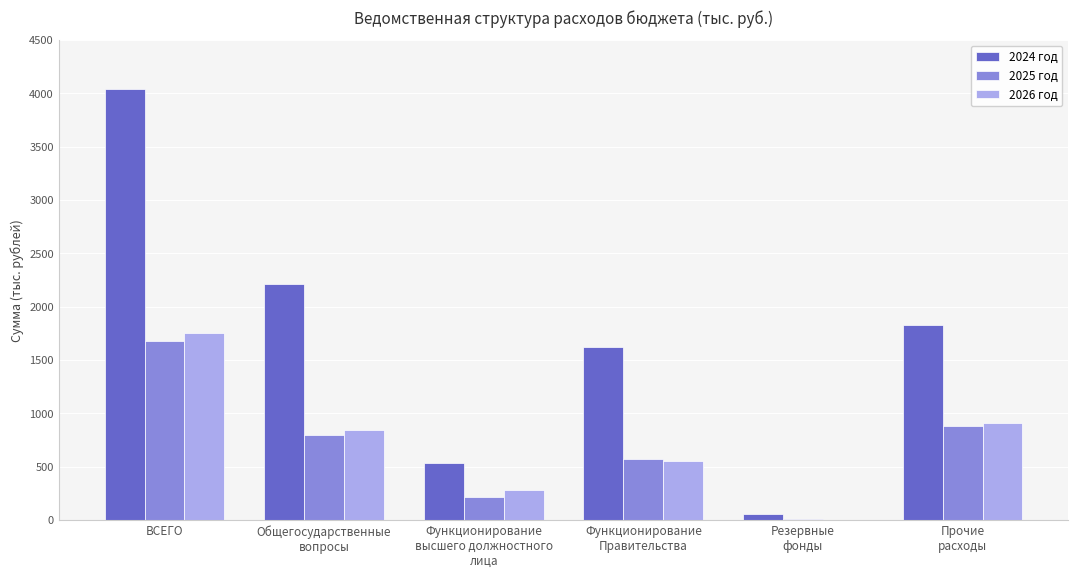

Reading left to right, list all the values displayed in this chart.

2024 год: 4037.7	2213.0	532.0	1623.5	57.5	1824.7
2025 год: 1683.2	799.4	221.1	570.3	8.0	883.8
2026 год: 1756.4	844.7	284.3	555.4	5.0	911.7